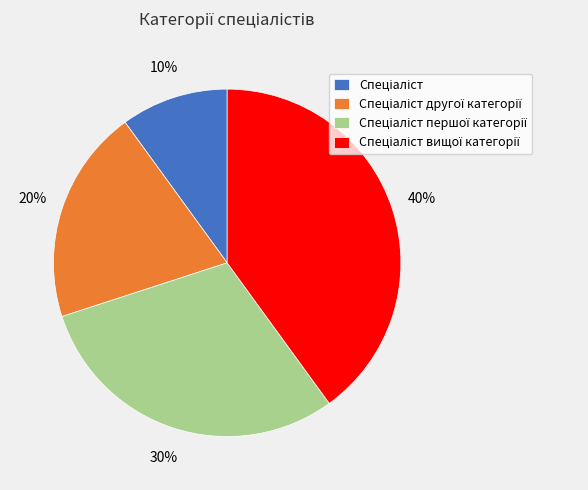

To the nearest percent, what is the difference between the largest and smallest slice percentages?

30%